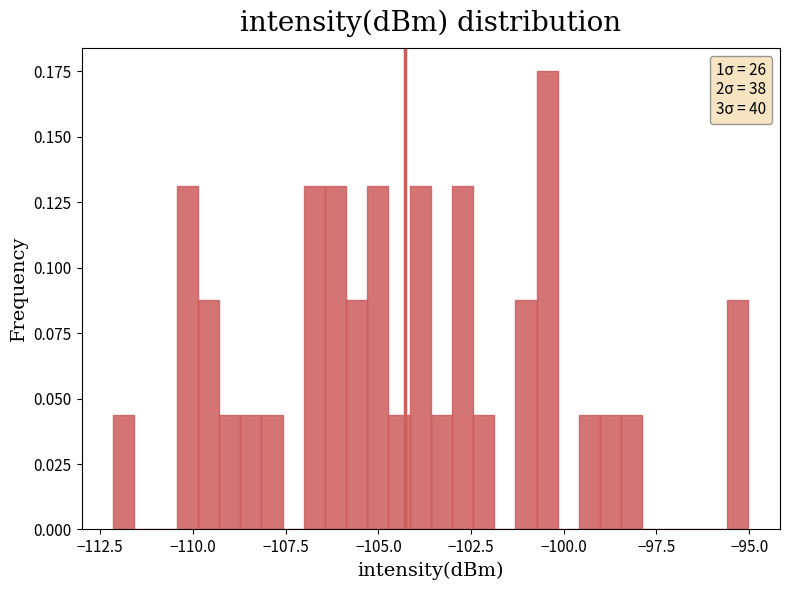

Read against the x-axis, roughly where is the centre of the tallest bar?

-100.5